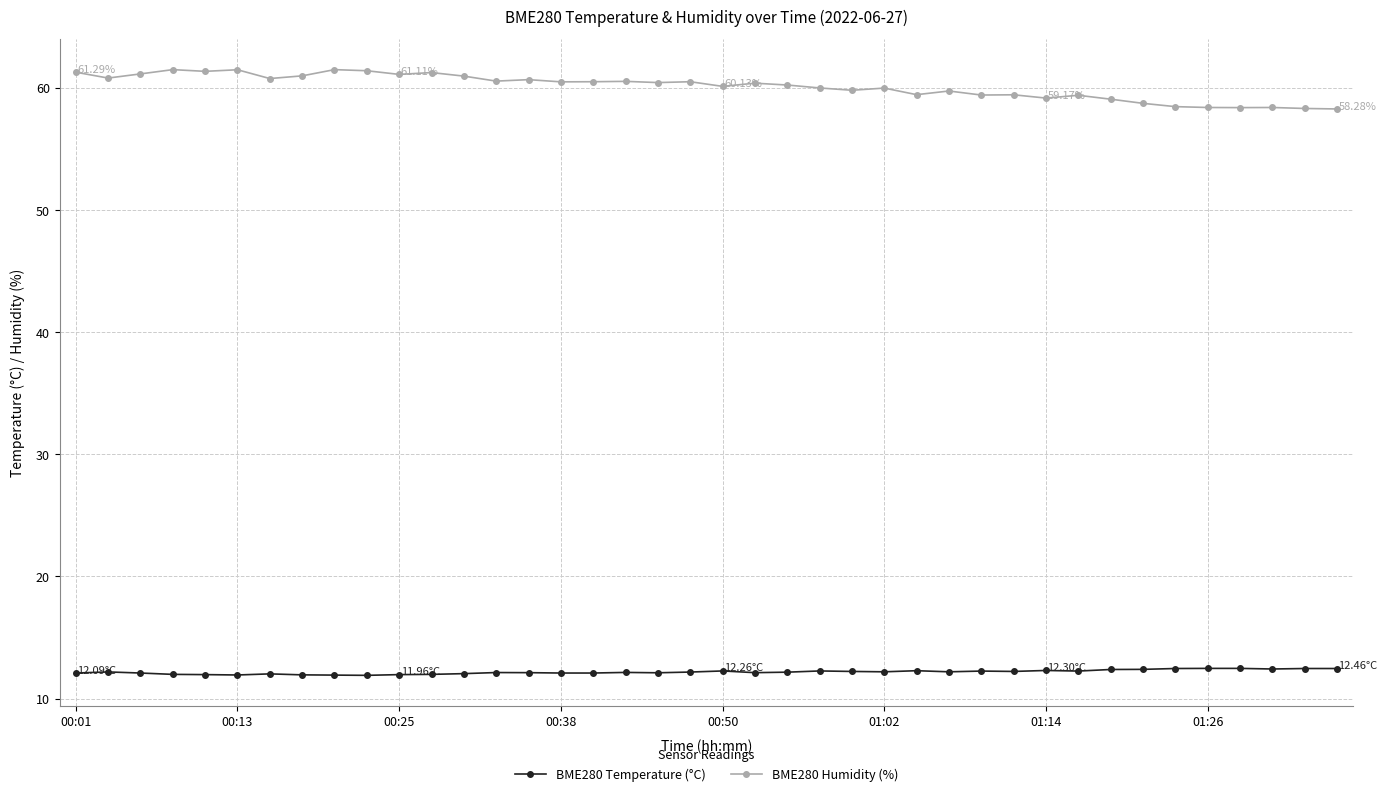

Rank the series by their average value, from lowest to highest.

BME280 Temperature (°C), BME280 Humidity (%)